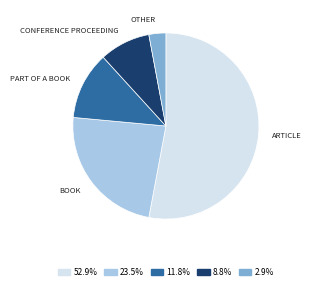

Approximately how many times larger is the value at 52.9% compared to 2.9%?

18.0